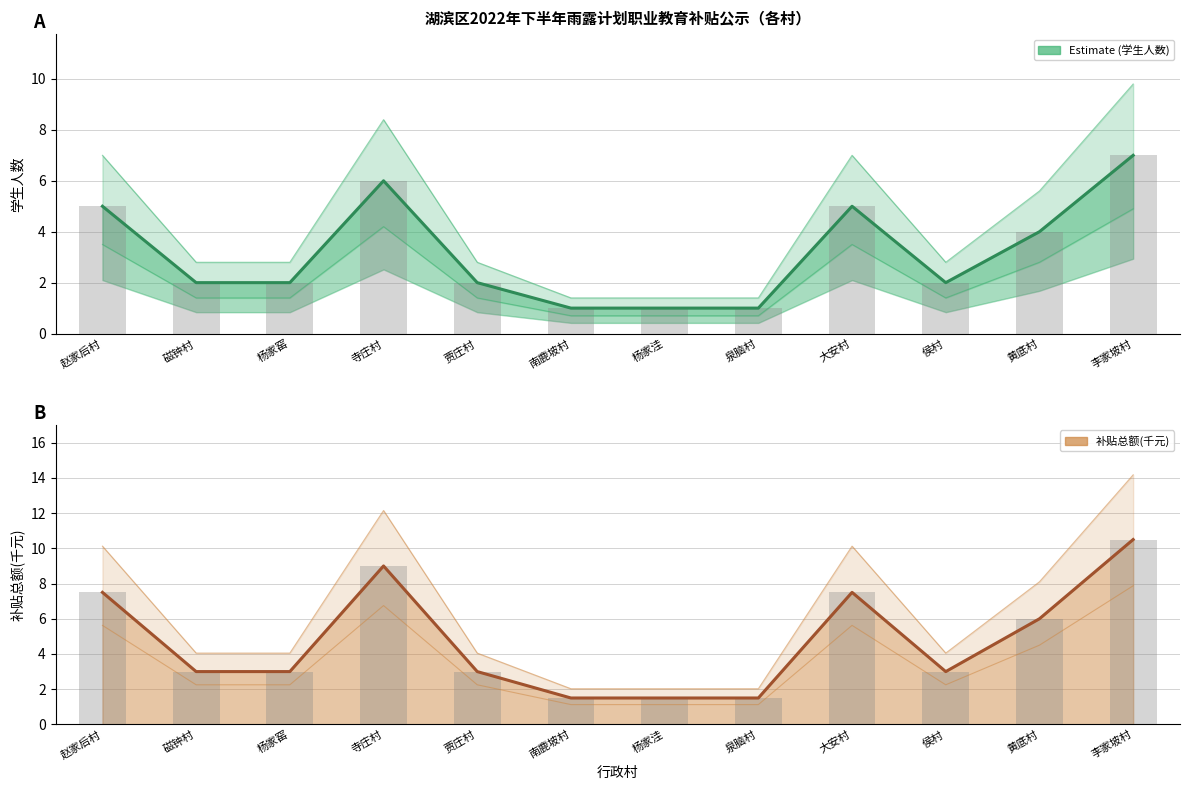

List the labels in order of 学生人数 value, smallest first.

南鹿坡村, 杨家洼, 泉脑村, 磁钟村, 杨家窑, 贾庄村, 侯村, 黄底村, 赵家后村, 大安村, 寺庄村, 李家坡村